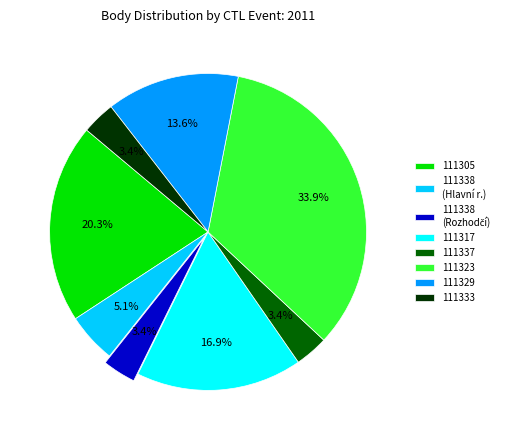

What percentage is the 111337 slice, to the nearest percent?

3%